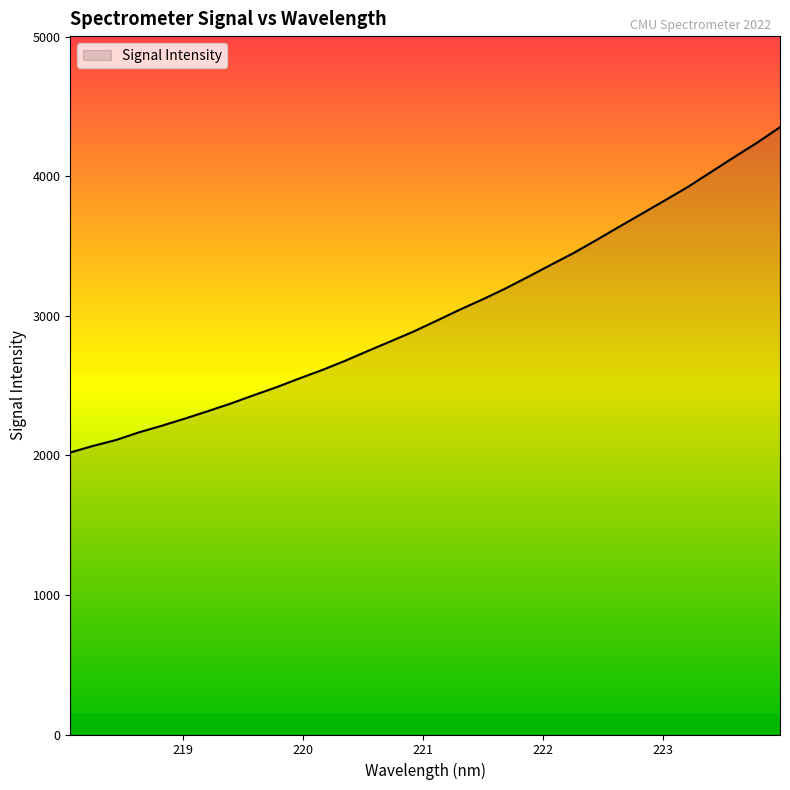

What is the difference between the second highest and second lowest values?

2173.0